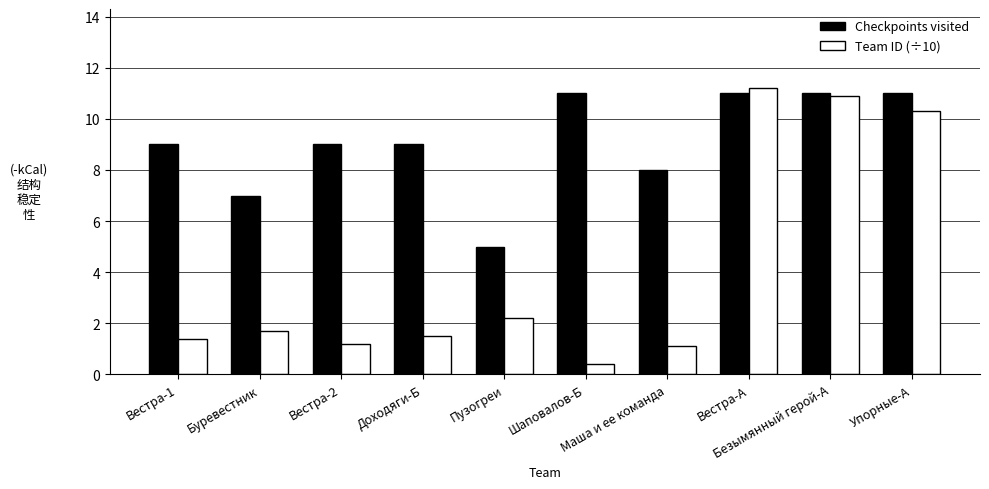

What is the total value across all series at Безымянный герой-А?

21.9